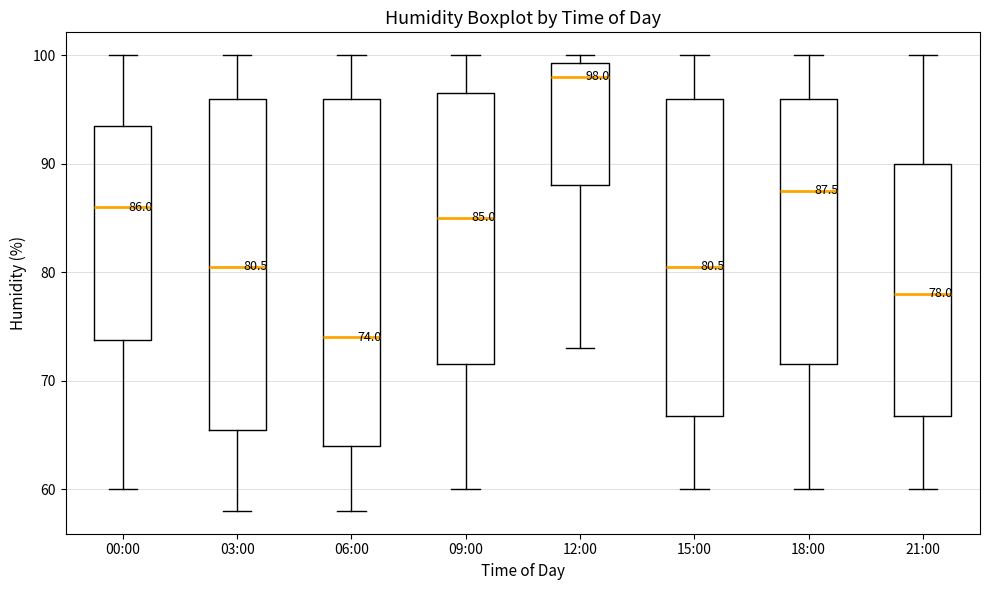

Which box's median line is the highest?

12:00